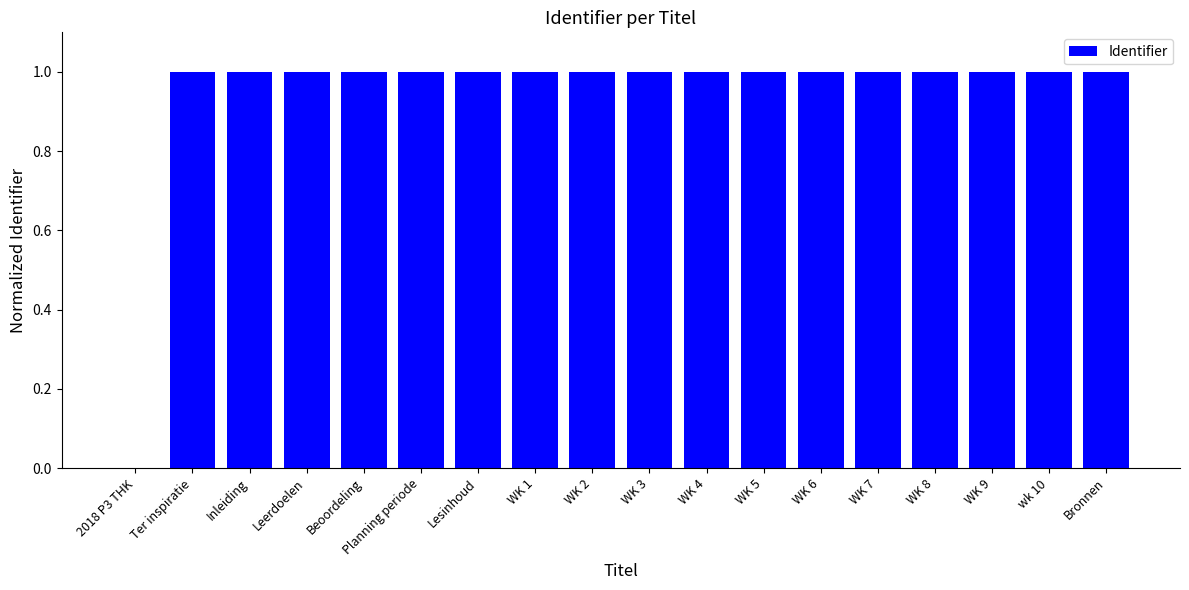

What is the sum of the values at Lesinhoud and WK 6?

2.0